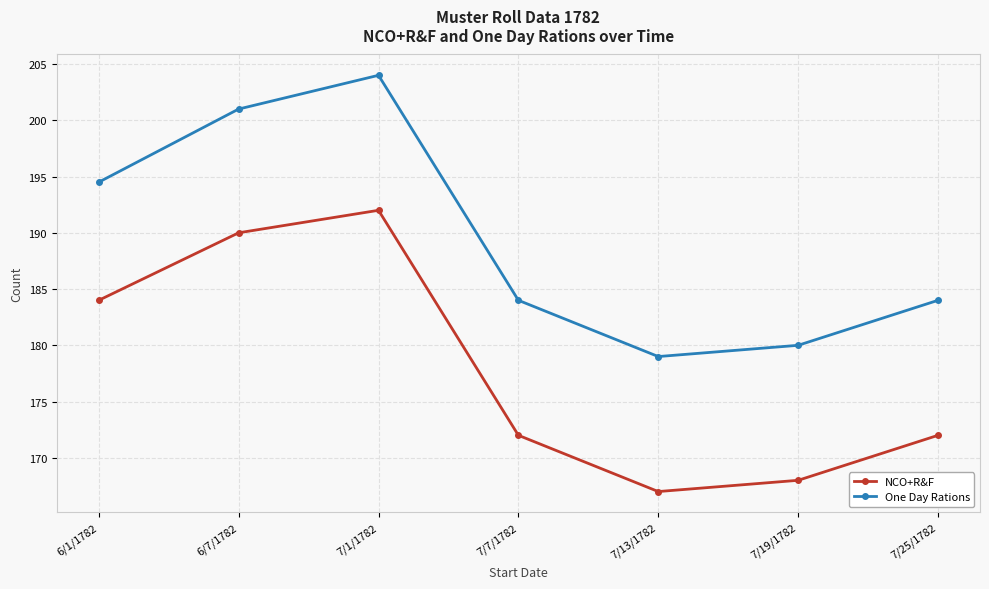

Is this an area chart (filled region under the line)?

No